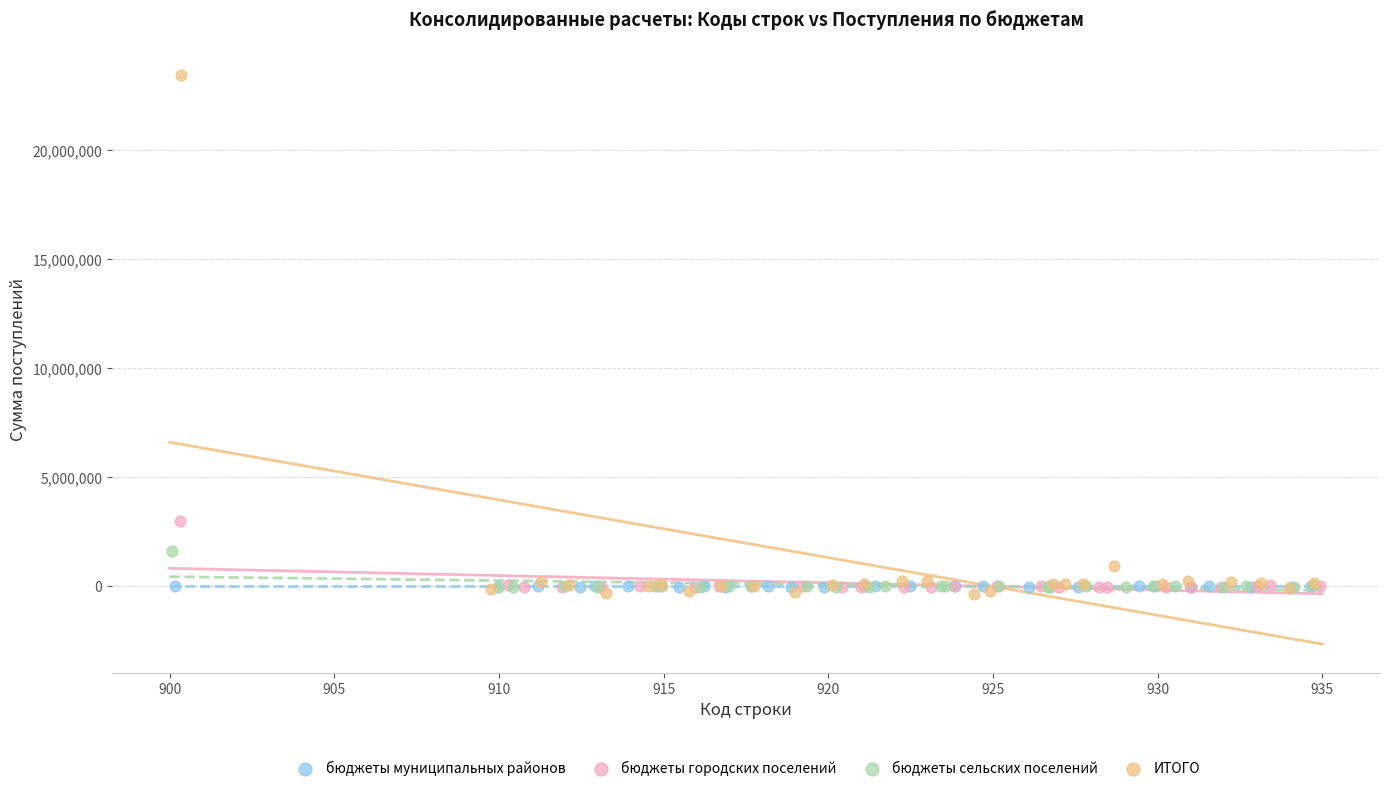

Which series has the largest Y range (max minus min)?

ИТОГО